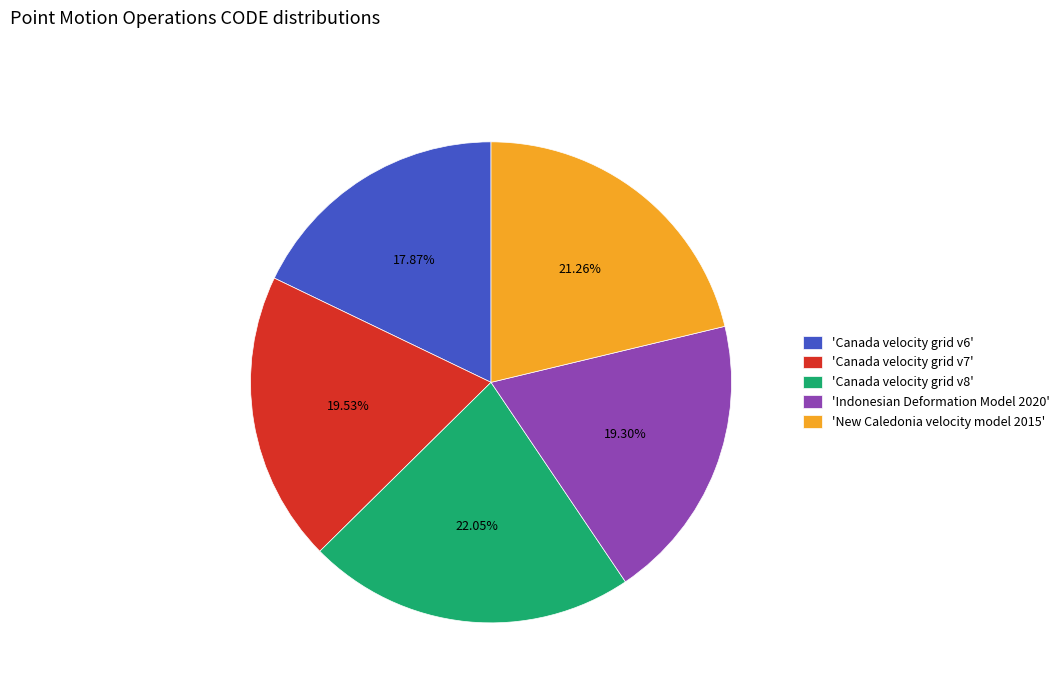

Does any single category account for the majority?

No